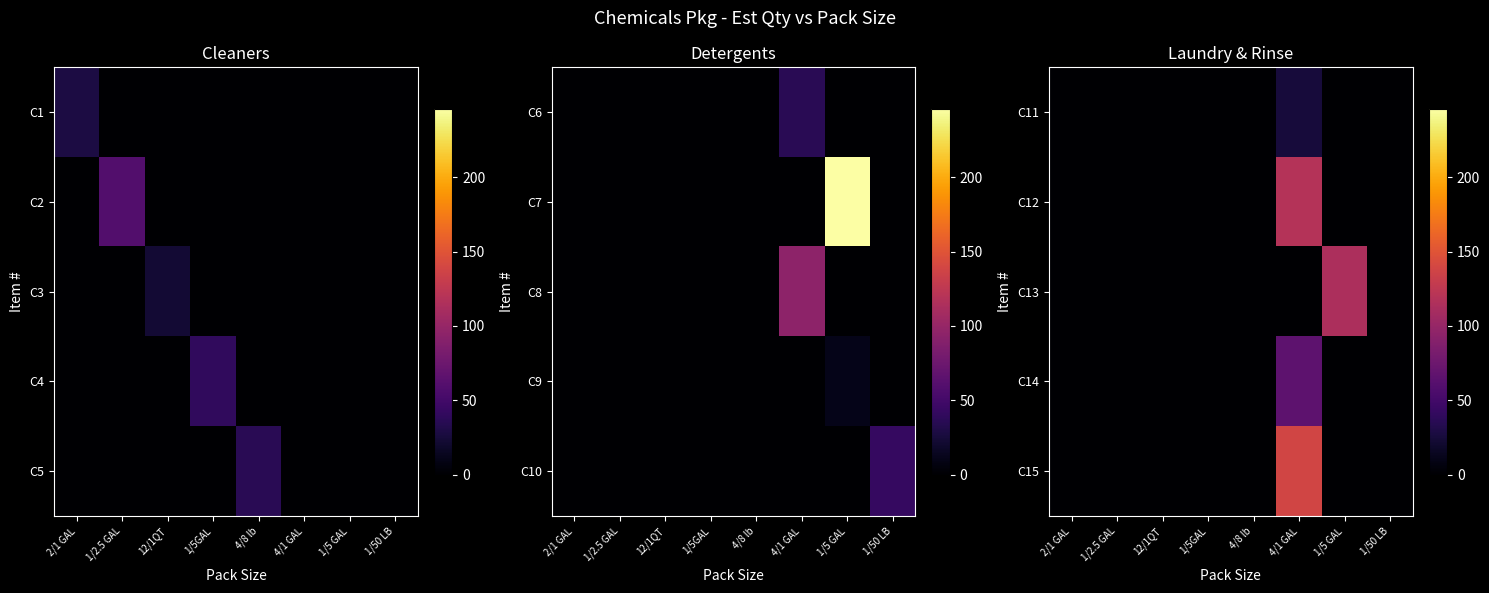

The value of C14 at 1/5 GAL is 0. True or false?

True